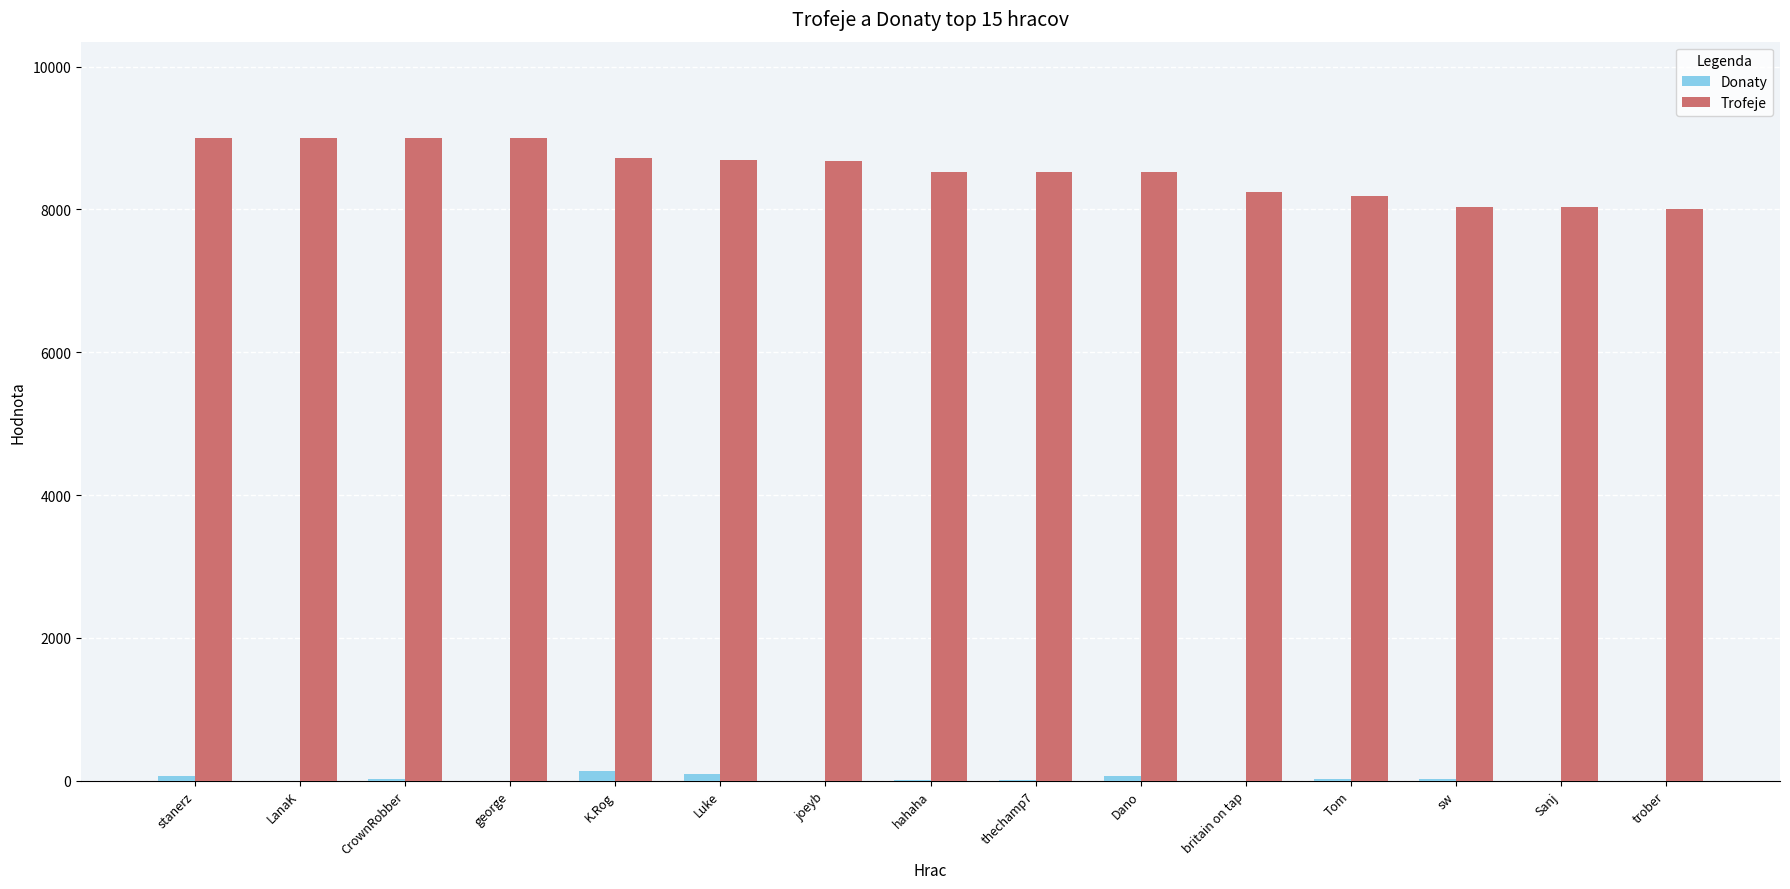

What is the greatest value displayed?

9000